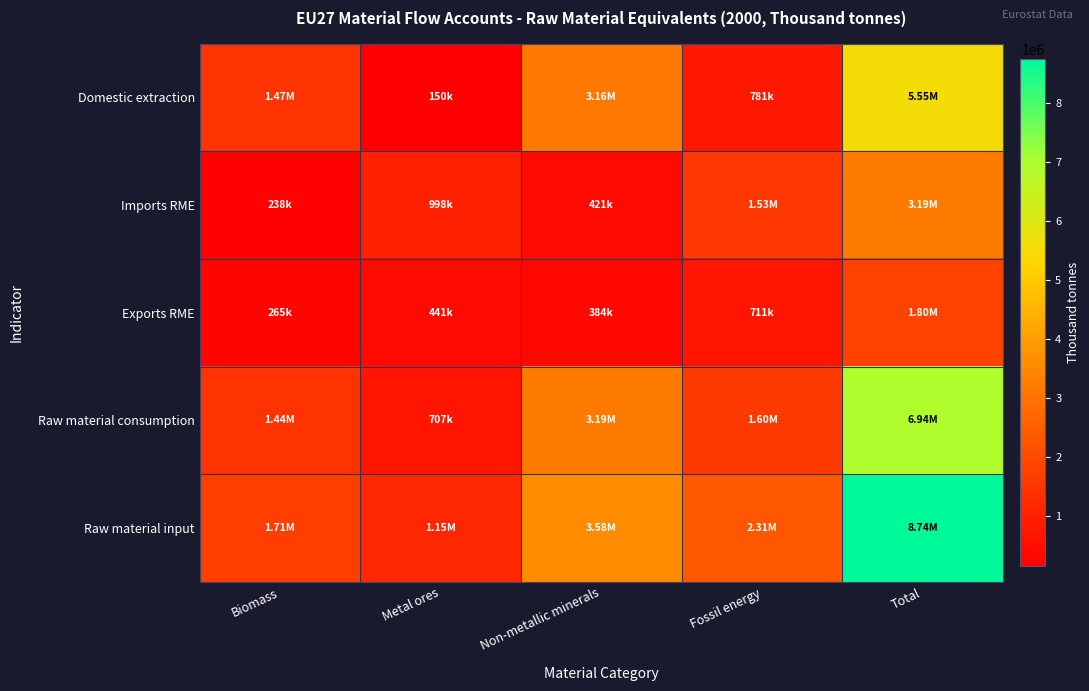

Reading left to right, transcribe all the data shown in this chart.

Domestic extraction: Biomass=1467311.8	Metal ores=150368.7	Non-metallic minerals=3155112.6	Fossil energy=780986.3	Total=5553779.4
Imports RME: Biomass=238253.1	Metal ores=998026.9	Non-metallic minerals=420647.4	Fossil energy=1531763.8	Total=3188691.2
Exports RME: Biomass=264891.3	Metal ores=441343.8	Non-metallic minerals=384225.2	Fossil energy=710995.0	Total=1801455.2
Raw material consumption: Biomass=1440673.7	Metal ores=707051.8	Non-metallic minerals=3191534.8	Fossil energy=1601755.1	Total=6941015.4
Raw material input: Biomass=1705564.9	Metal ores=1148395.6	Non-metallic minerals=3575760.0	Fossil energy=2312750.1	Total=8742470.6